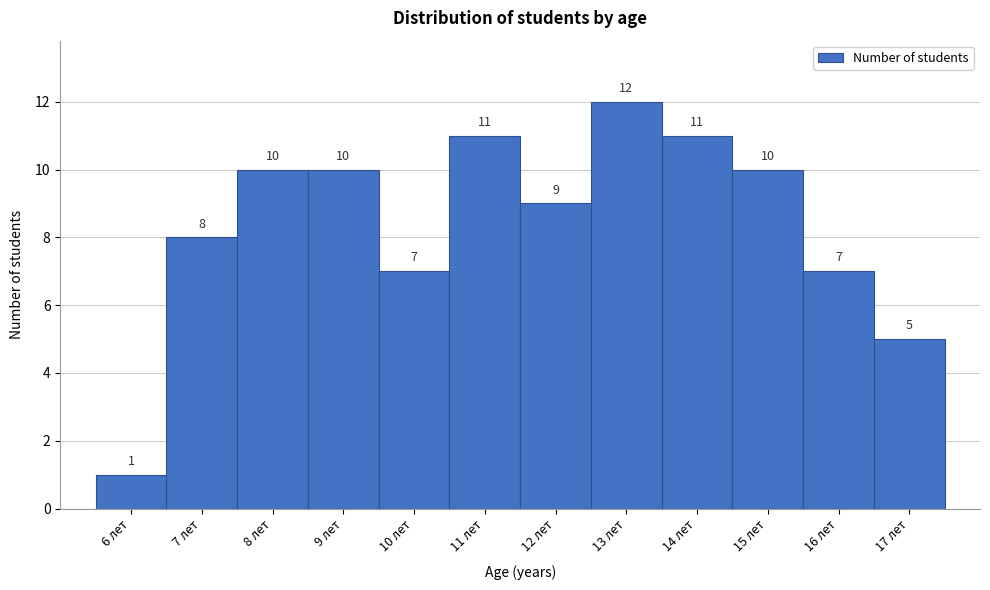

Reading left to right, list every bar in this chart as the range it spans on the x-axis followed by its height.

5.5 to 6.5: 1
6.5 to 7.5: 8
7.5 to 8.5: 10
8.5 to 9.5: 10
9.5 to 10.5: 7
10.5 to 11.5: 11
11.5 to 12.5: 9
12.5 to 13.5: 12
13.5 to 14.5: 11
14.5 to 15.5: 10
15.5 to 16.5: 7
16.5 to 17.5: 5